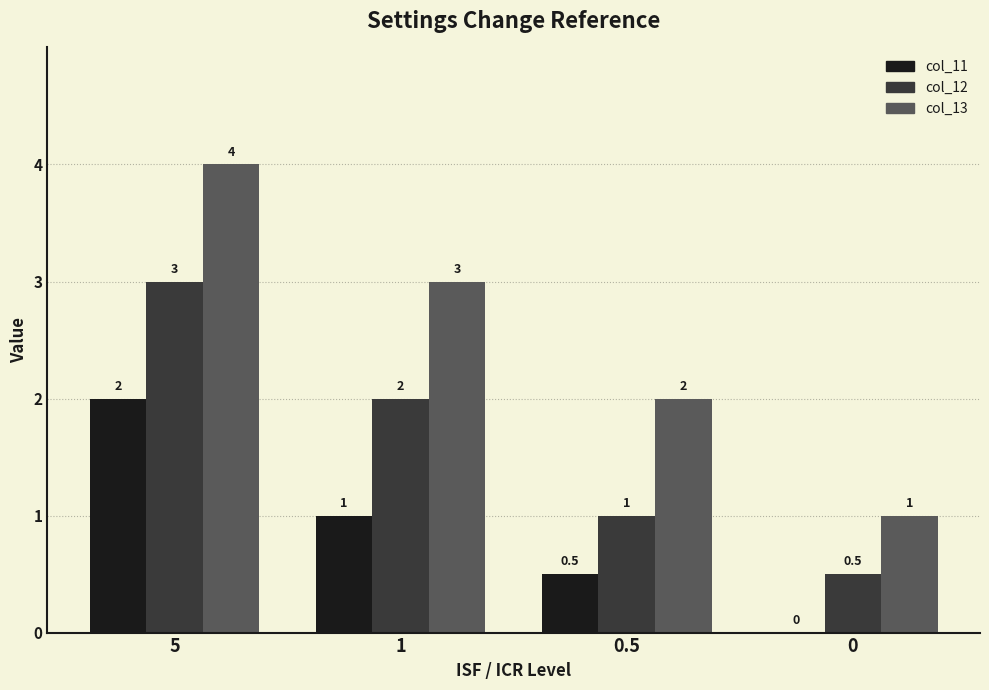

At which label is col_11 closest to 1?

1